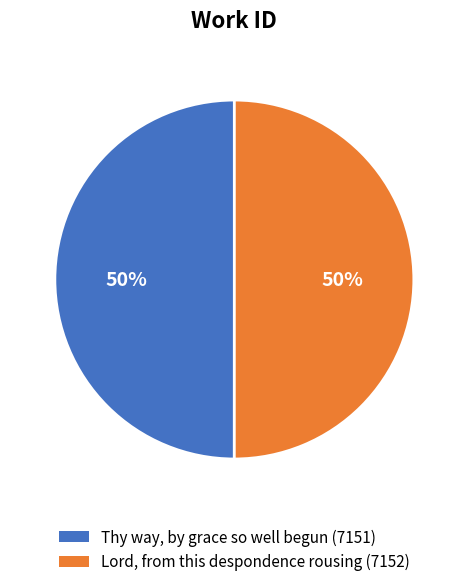

To the nearest percent, what is the average slice percentage?

50%